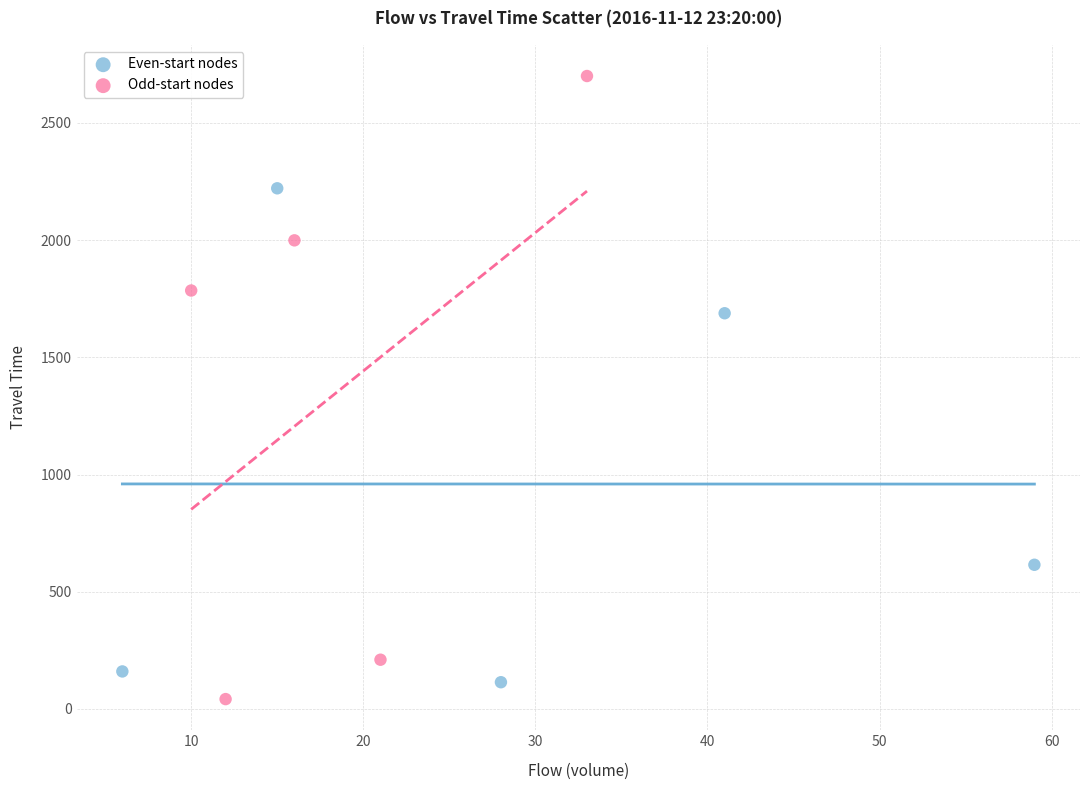

Which series has the widest spread of Y values?

Odd-start nodes